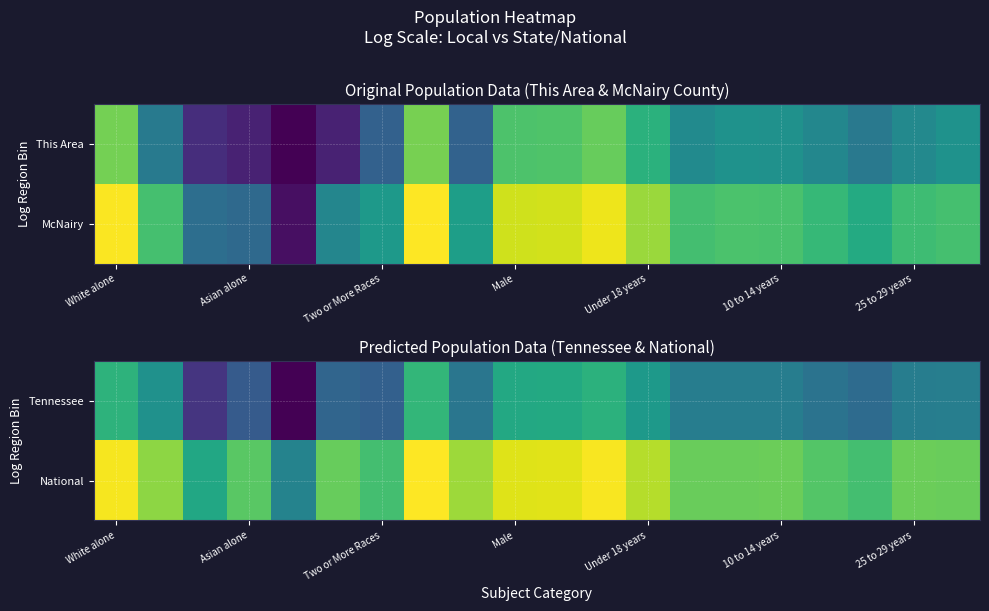

What is the lowest value of the Tennessee series?

8.2